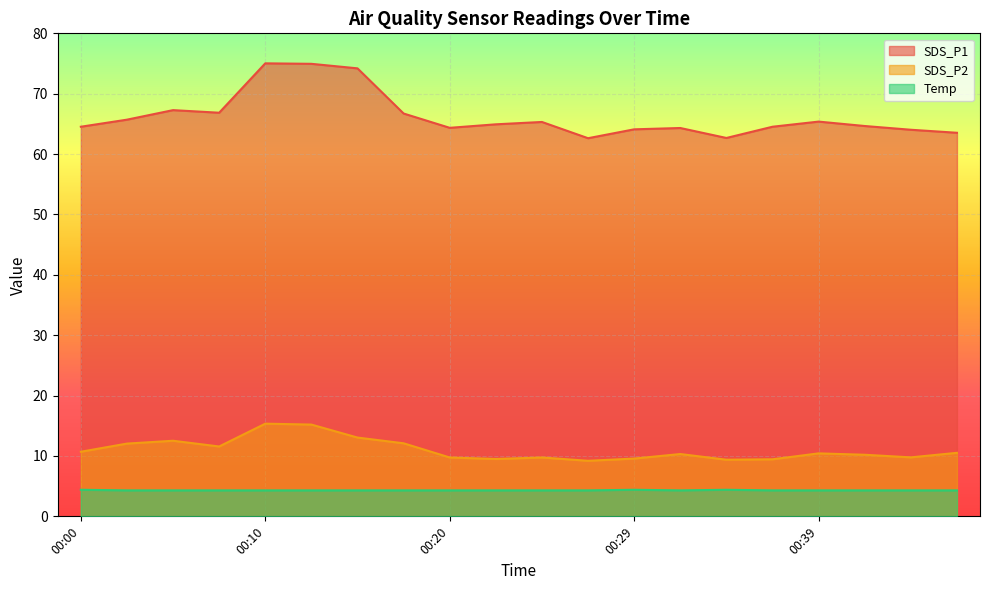

How many interior local valleys does the SDS_P2 series have?

5